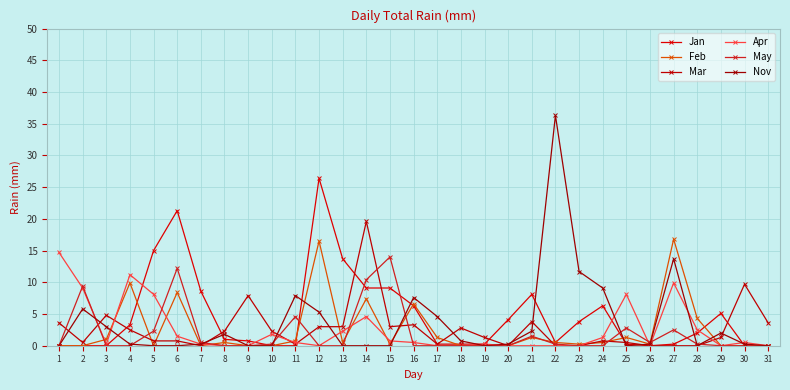

How many categories are shown in the chart?

31